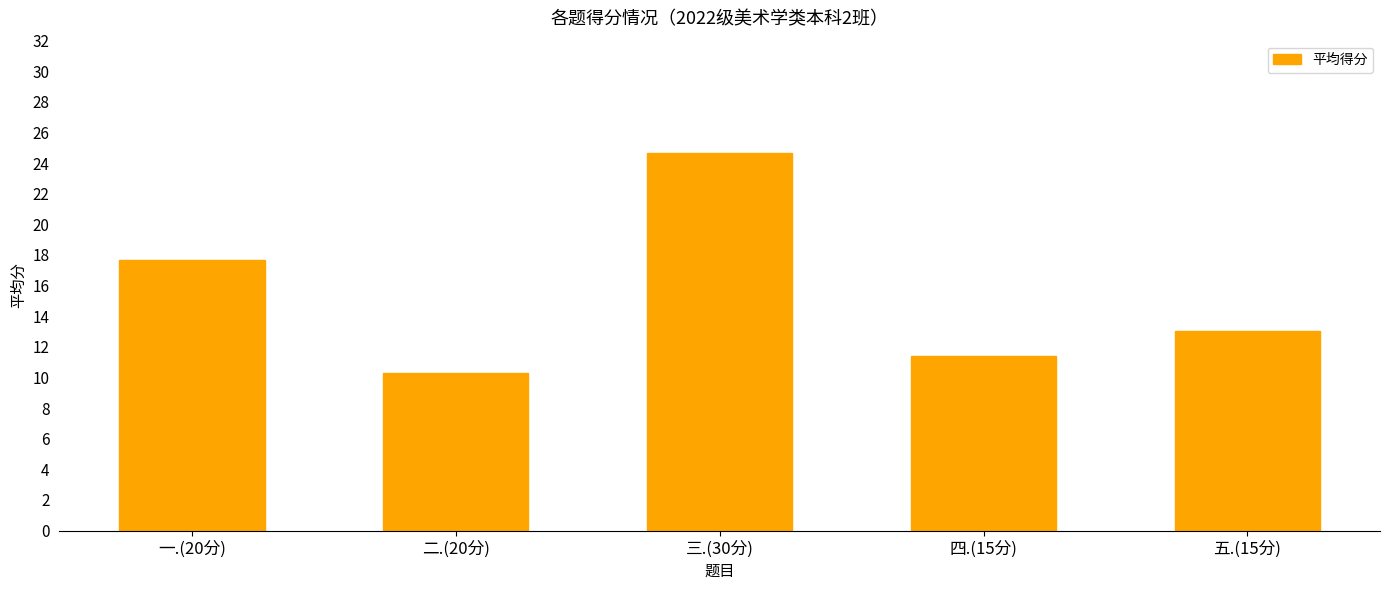

Reading right to left, what are all the values shown in this chart?

五.(15分)=13.1	四.(15分)=11.4	三.(30分)=24.7	二.(20分)=10.3	一.(20分)=17.7